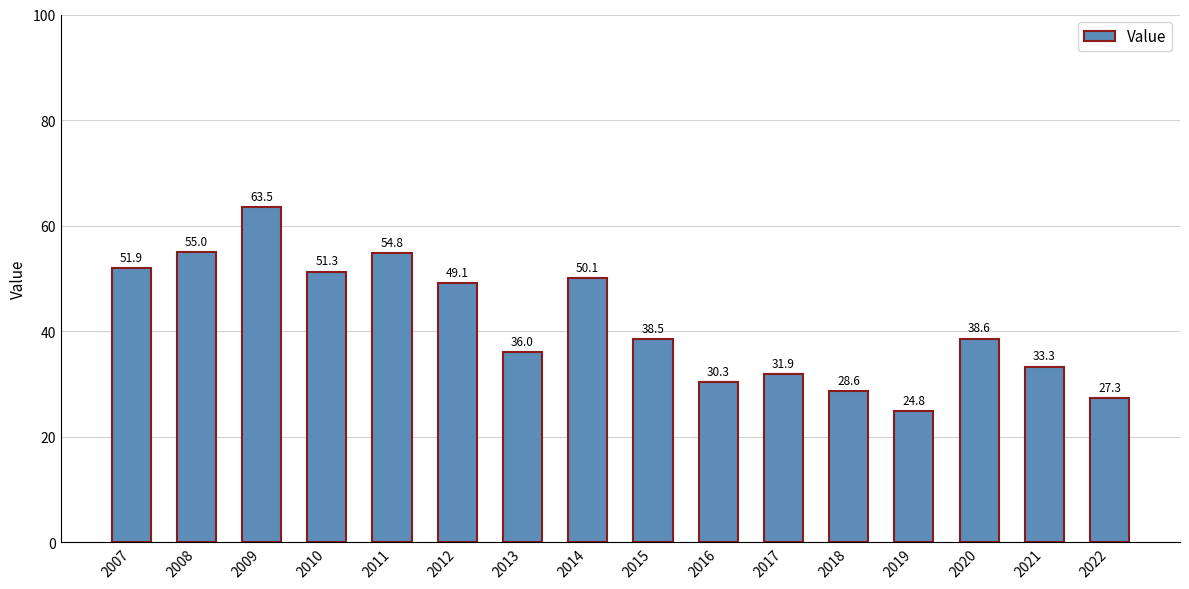

Rank the categories by value from lowest to highest.

2019, 2022, 2018, 2016, 2017, 2021, 2013, 2015, 2020, 2012, 2014, 2010, 2007, 2011, 2008, 2009